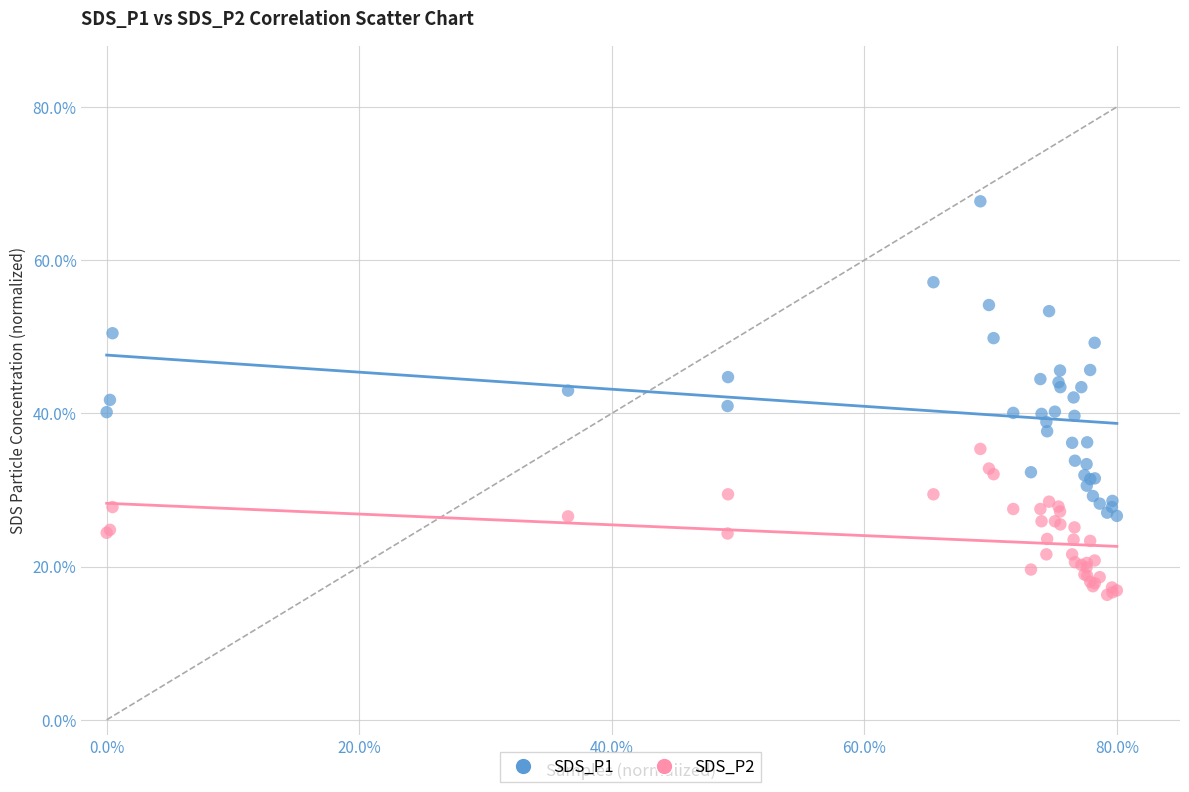

Which series reaches the minimum Y coordinate?

SDS_P2